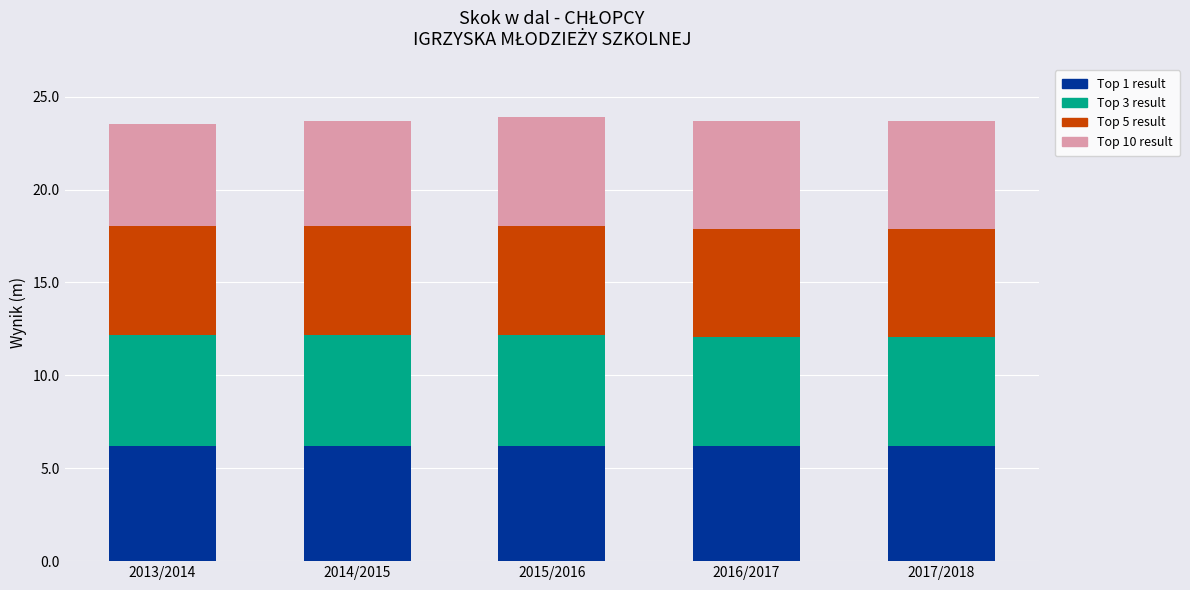

Is it true that Top 1 result equals 1.6 at 2017/2018?

False